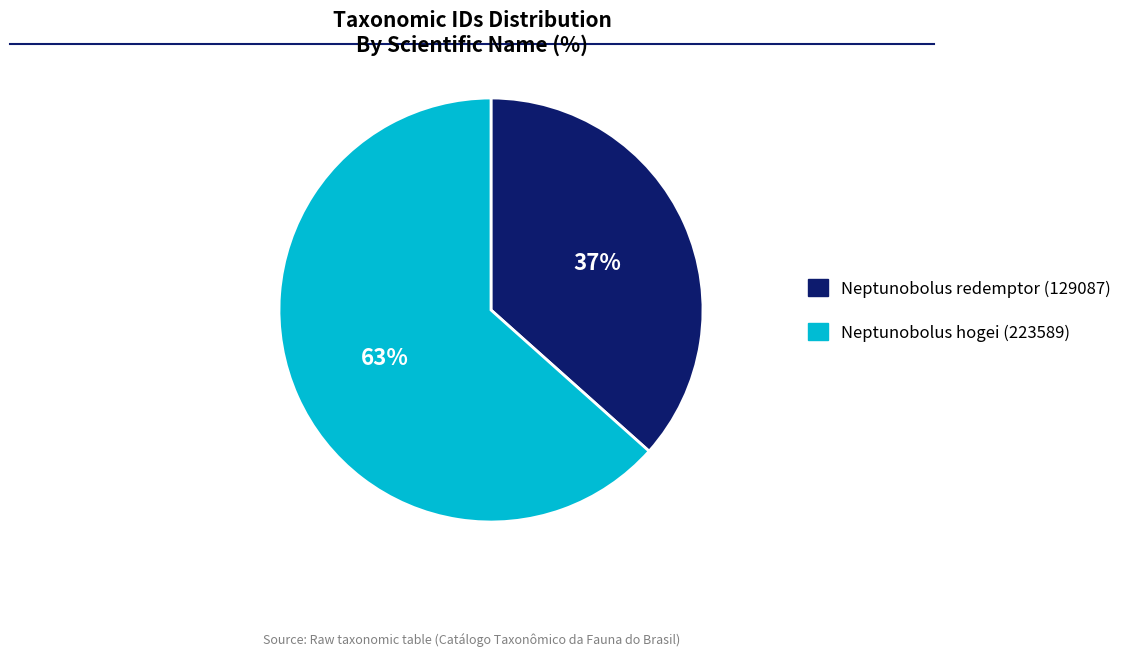

Which category accounts for the majority?

Neptunobolus hogei (223589)